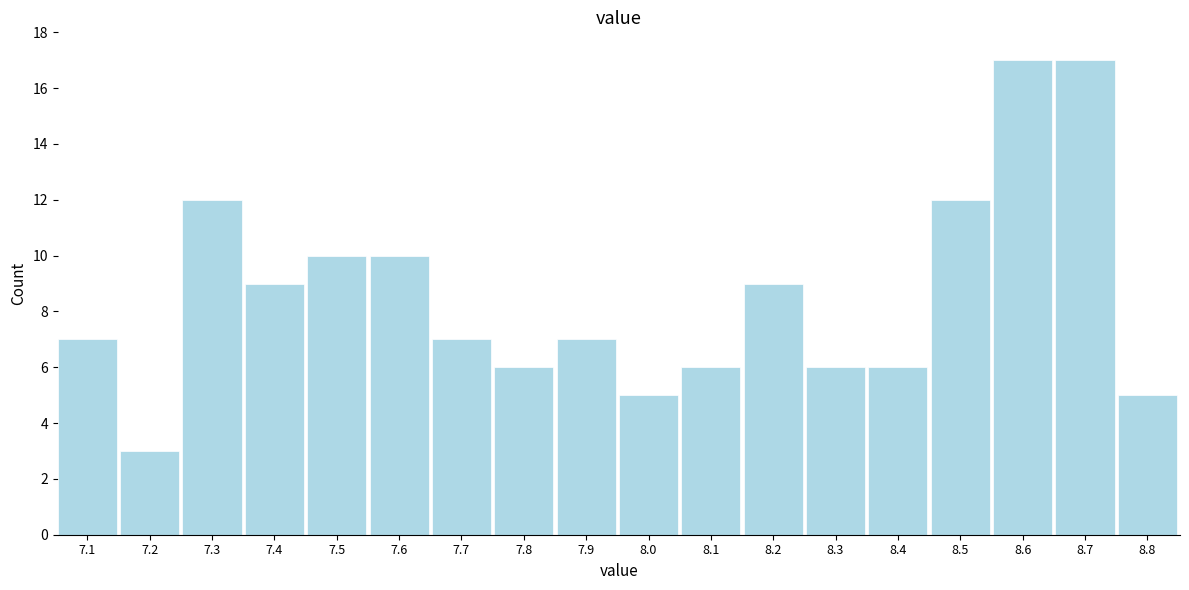

Reading left to right, extract all data points from this chart.

7	3	12	9	10	10	7	6	7	5	6	9	6	6	12	17	17	5